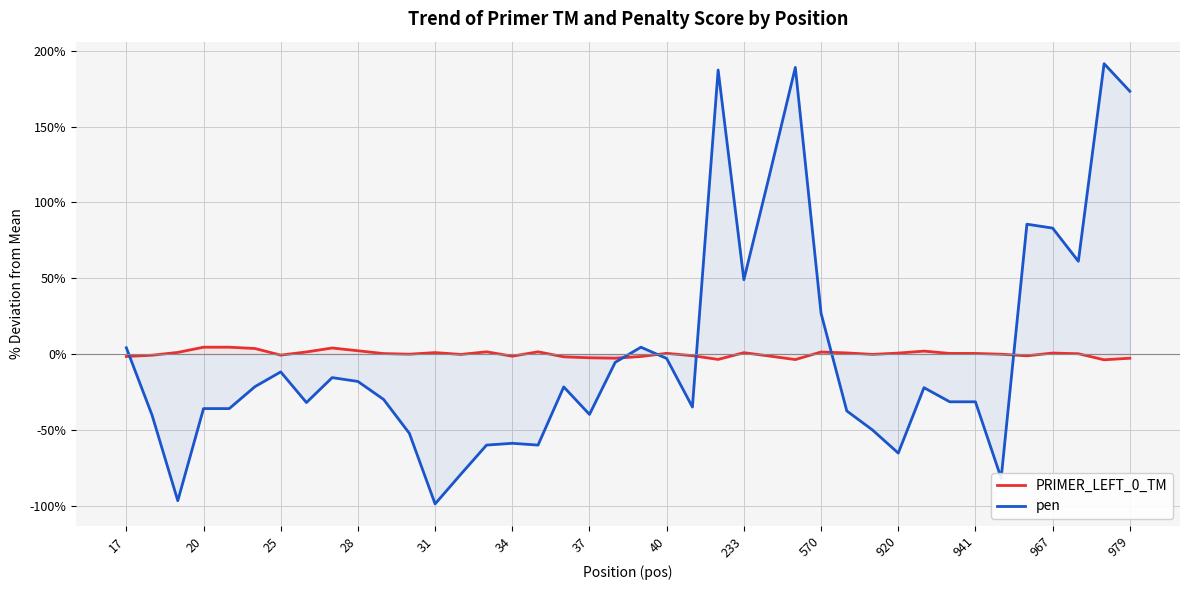

What are all the series names shown in the legend?

PRIMER_LEFT_0_TM, pen